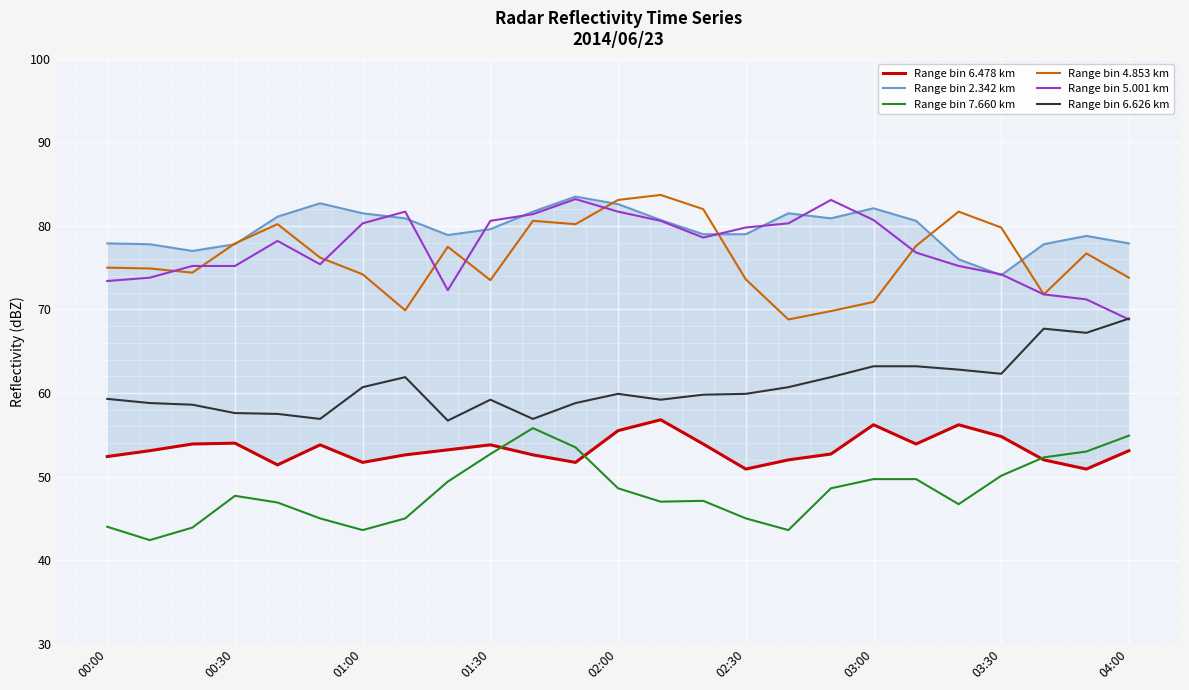

The value of Range bin 5.001 km at 01:30 is 80.6. True or false?

True